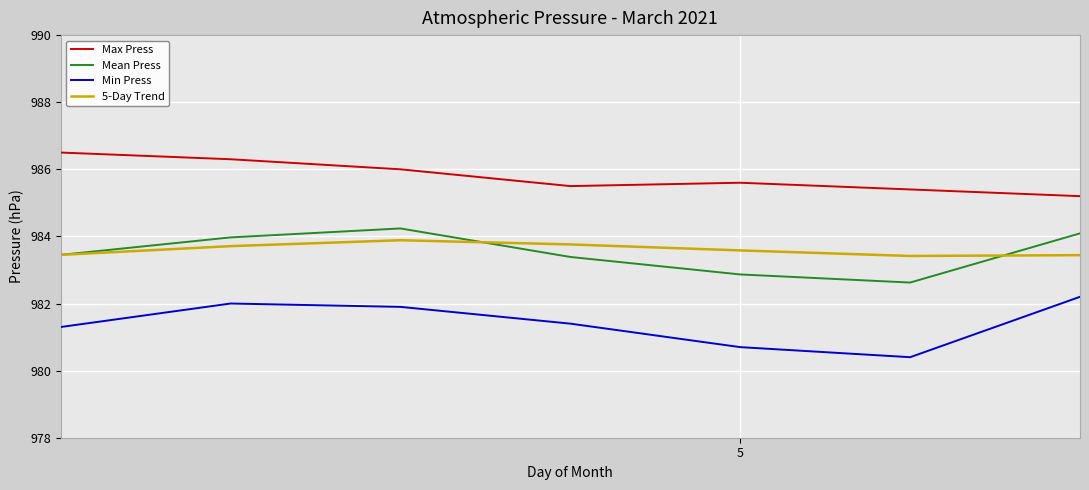

True or false: 5-Day Trend and Max Press intersect in this chart.

False